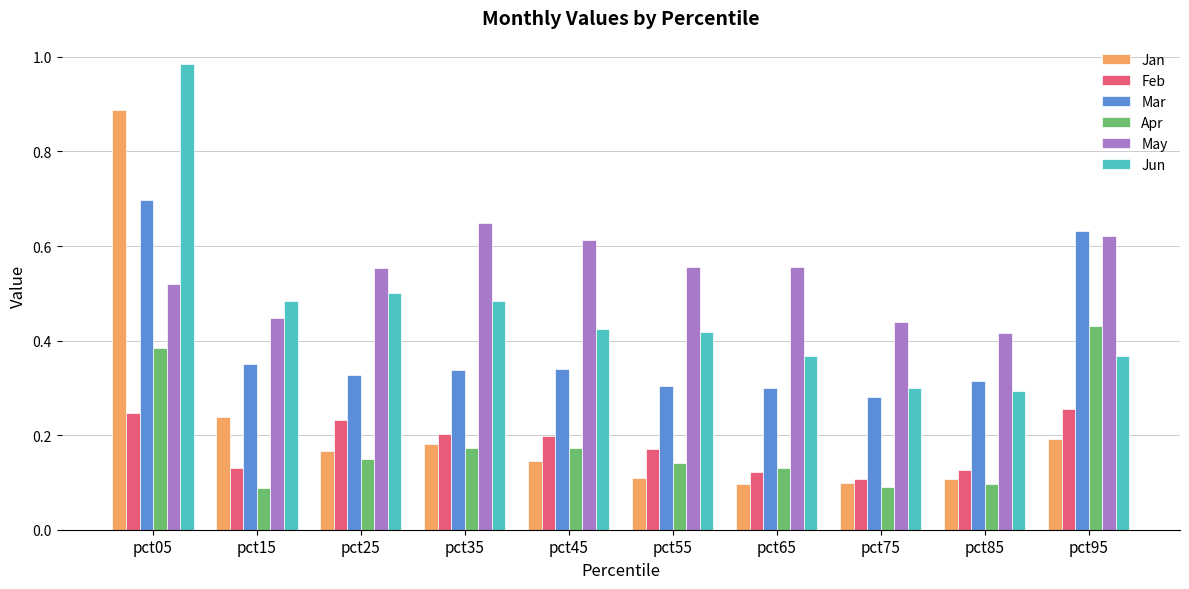

True or false: May has a value of 0.8 at pct25.

False